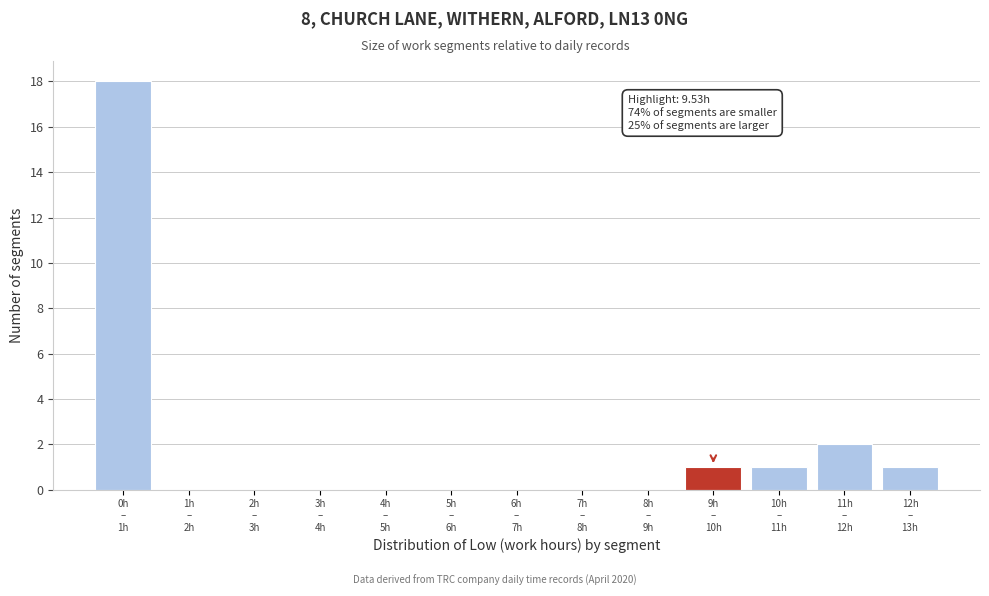

What is the maximum value shown in the chart?

18